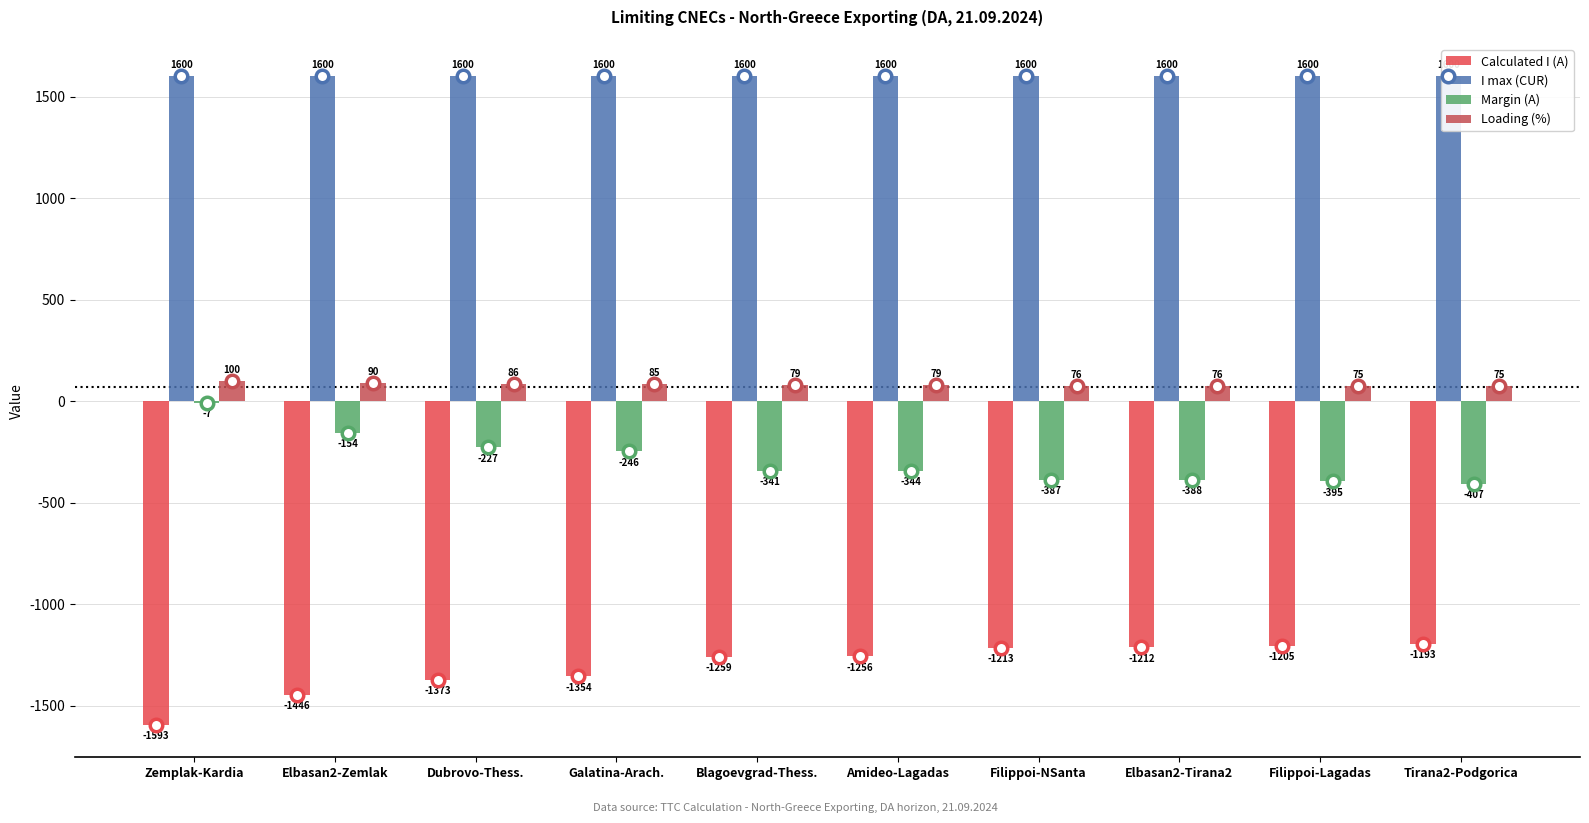

Are the bars horizontal?

No